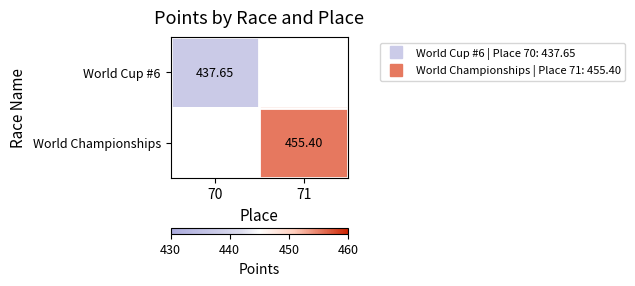

What is the smallest value displayed?

437.7